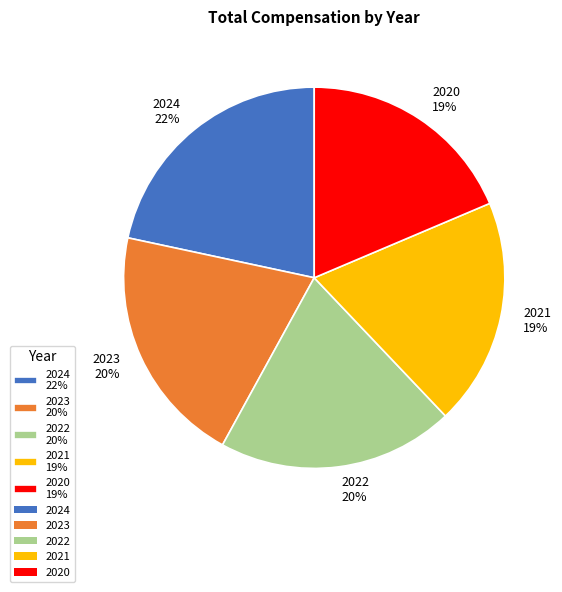

Combined, do 2022 20% and 2024 22% account for over 50%?

No